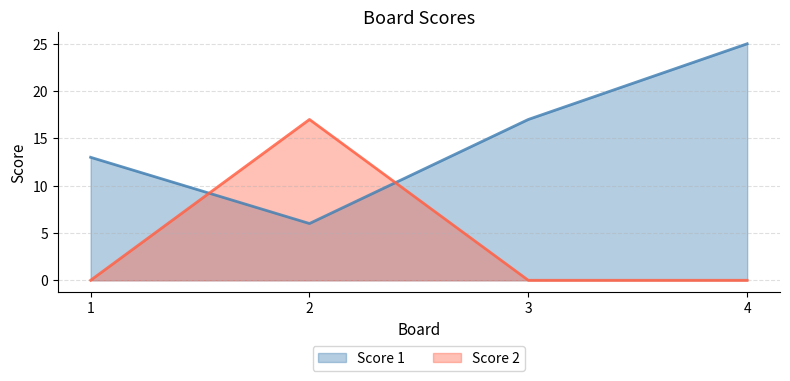

Which series has the largest range (max minus min)?

Score 1